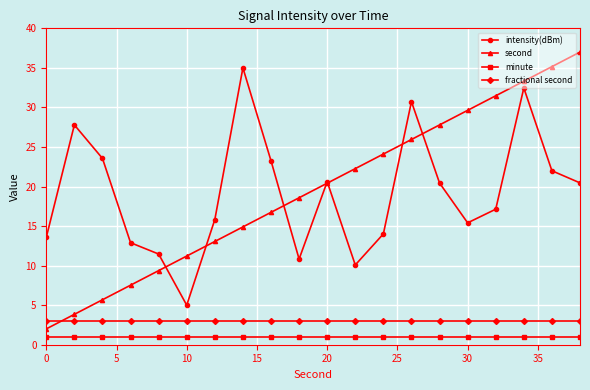

What is the highest value of the intensity(dBm) series?

35.0